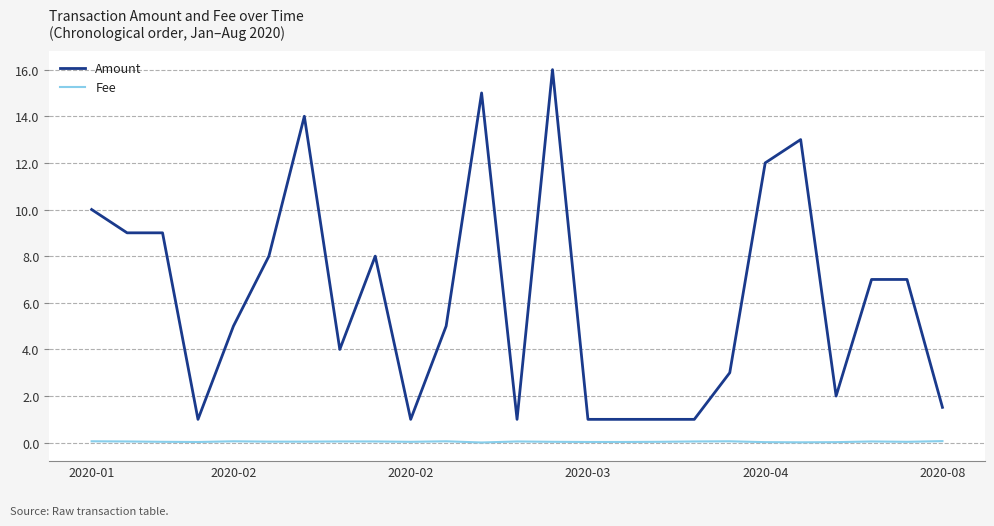

Which series has the largest total across all categories?

Amount